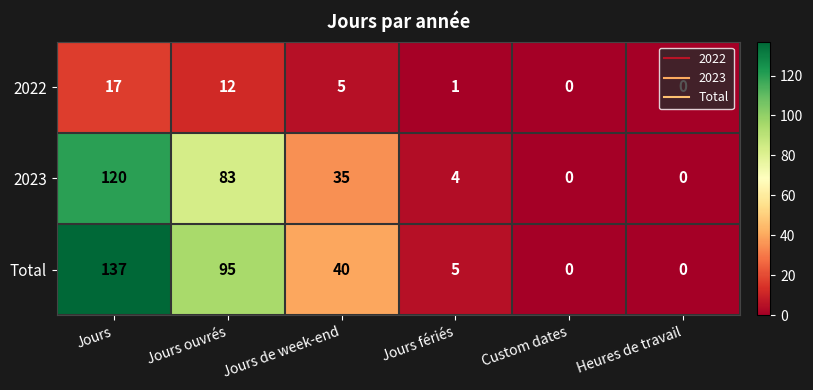

The 2023 series shows 67 at Jours. True or false?

False